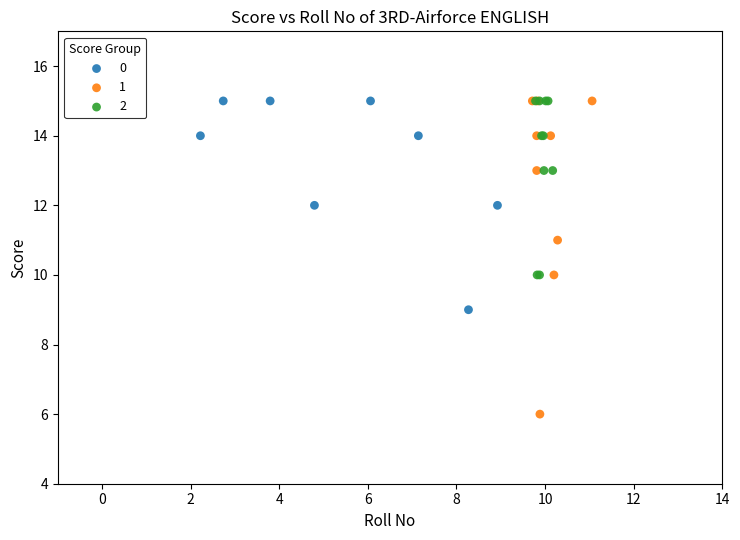

Which series contains the lowest Y value?

1